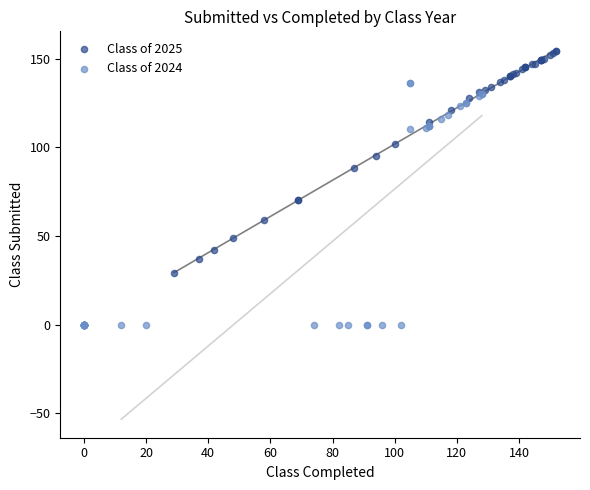

What are all the series names shown in the legend?

Class of 2025, Class of 2024